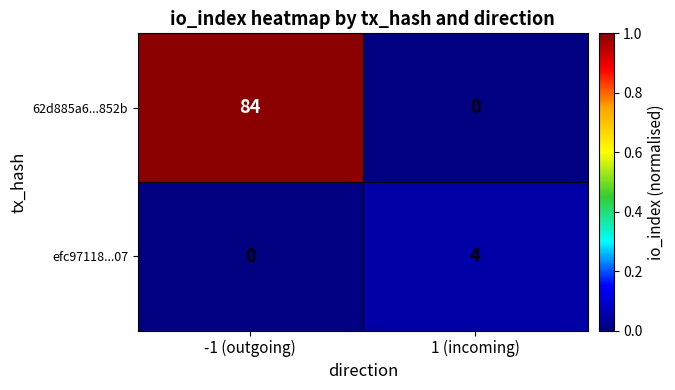

Which series has the largest total across all categories?

62d885a6...852b